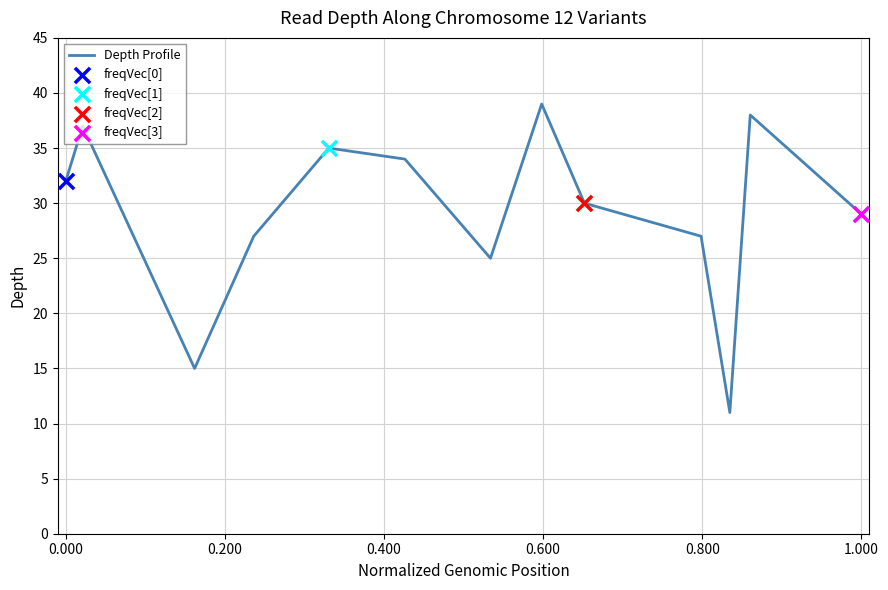

What is the minimum value shown in the chart?

11